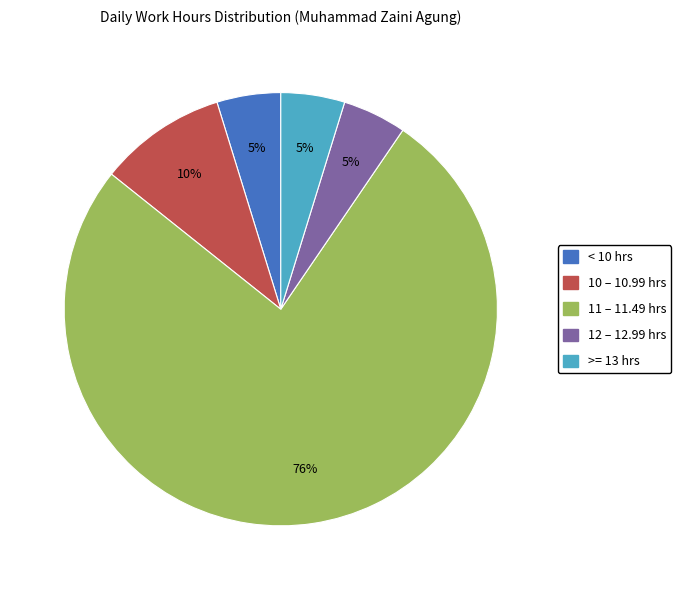

Is there any slice that represents more than half of the pie?

Yes